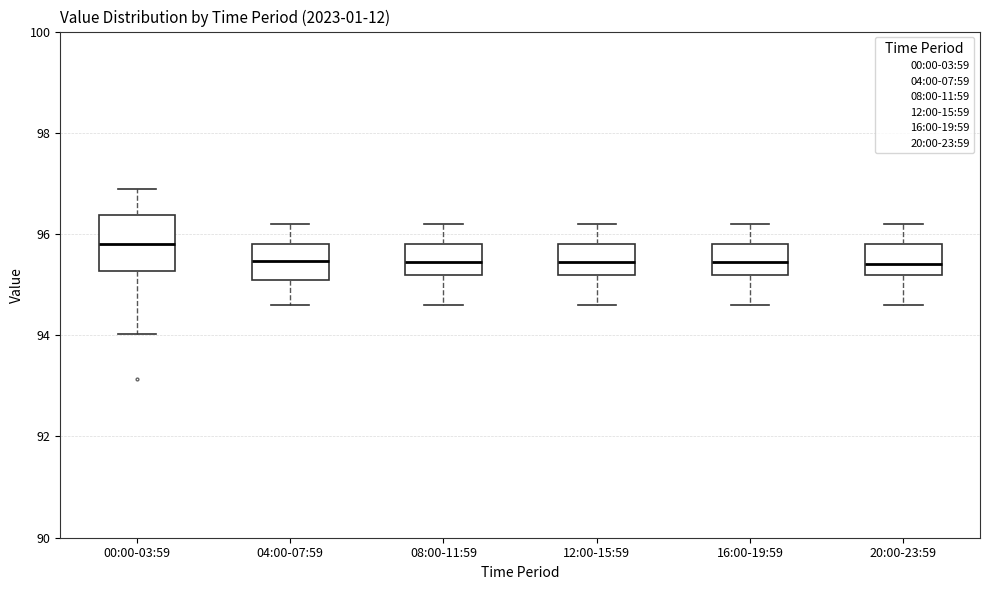

Comparing the boxes themselves (not the whiskers), which one is the tallest?

00:00-03:59